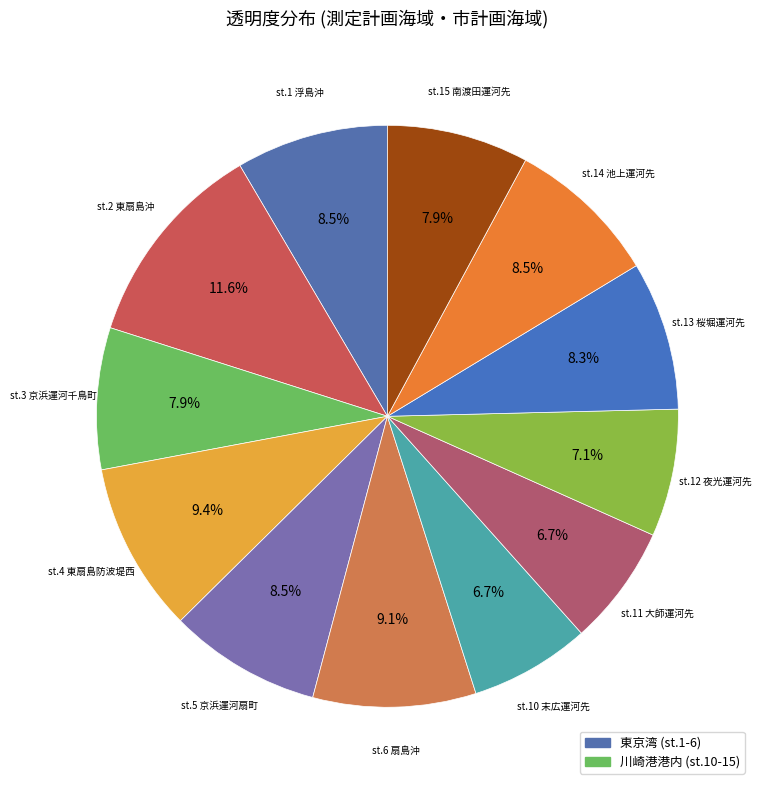

Count the number of slices in the pie.

12